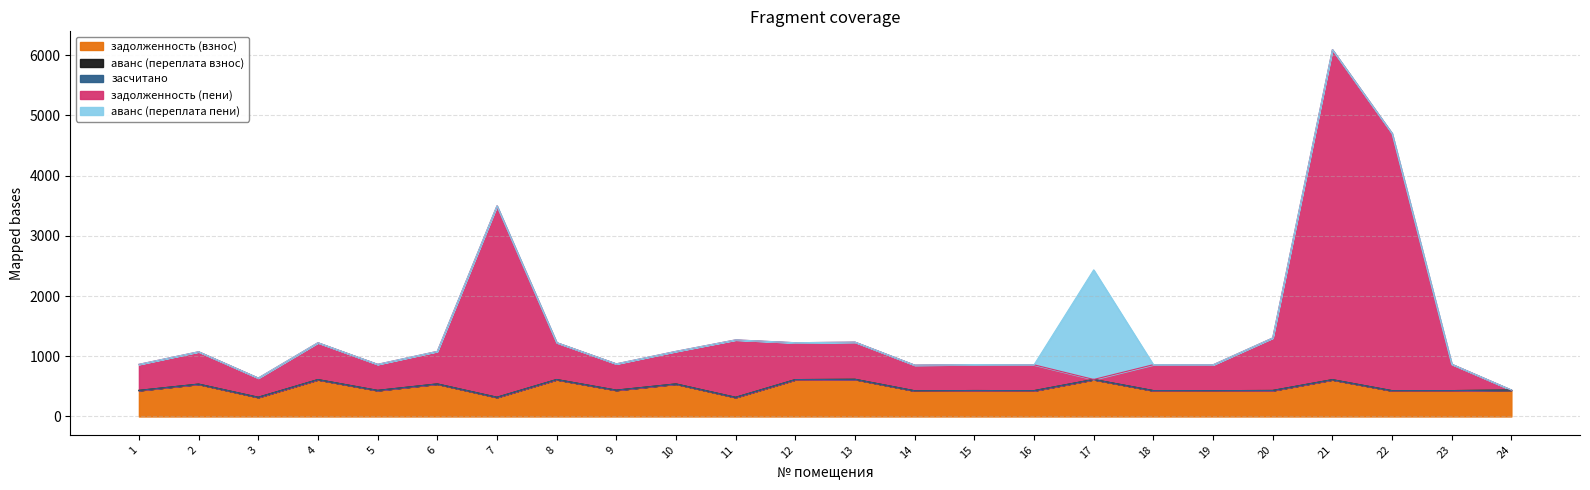

At which category does the chart reach its peak across all series?

21